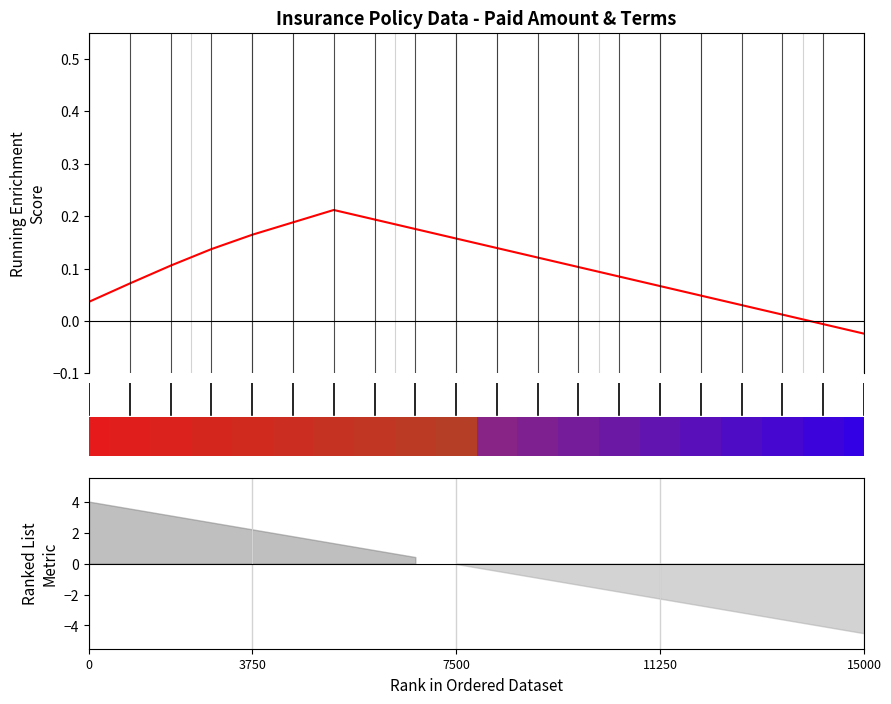

How many values are below zero?

2